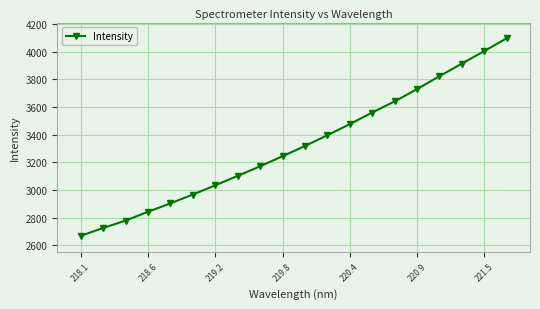

What is the greatest value displayed?

4095.5